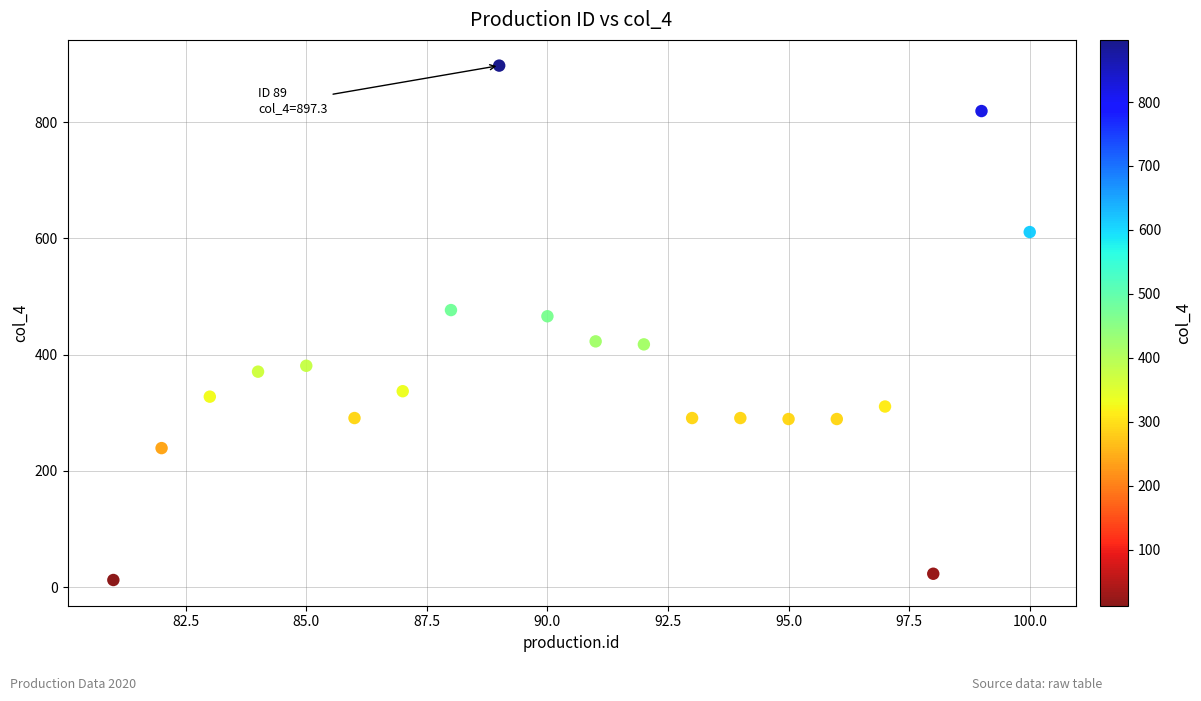

What is the range of X values (max minus min)?

19.0